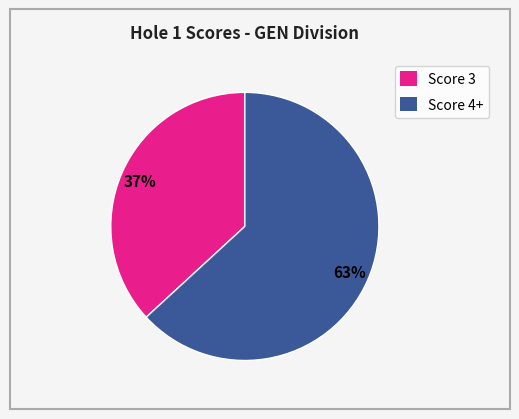

Does any single category account for the majority?

Yes